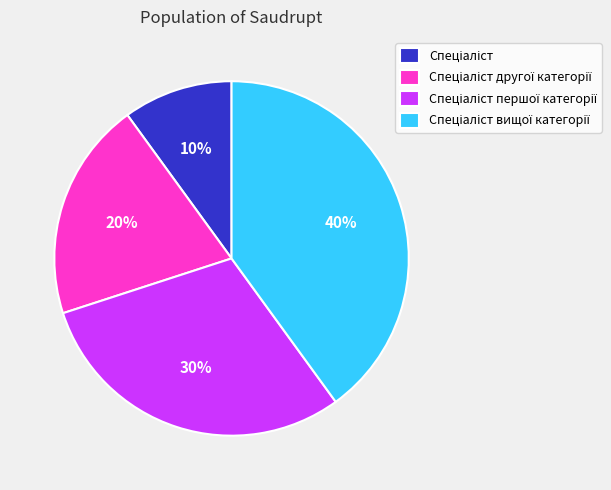

Is there any slice that represents more than half of the pie?

No